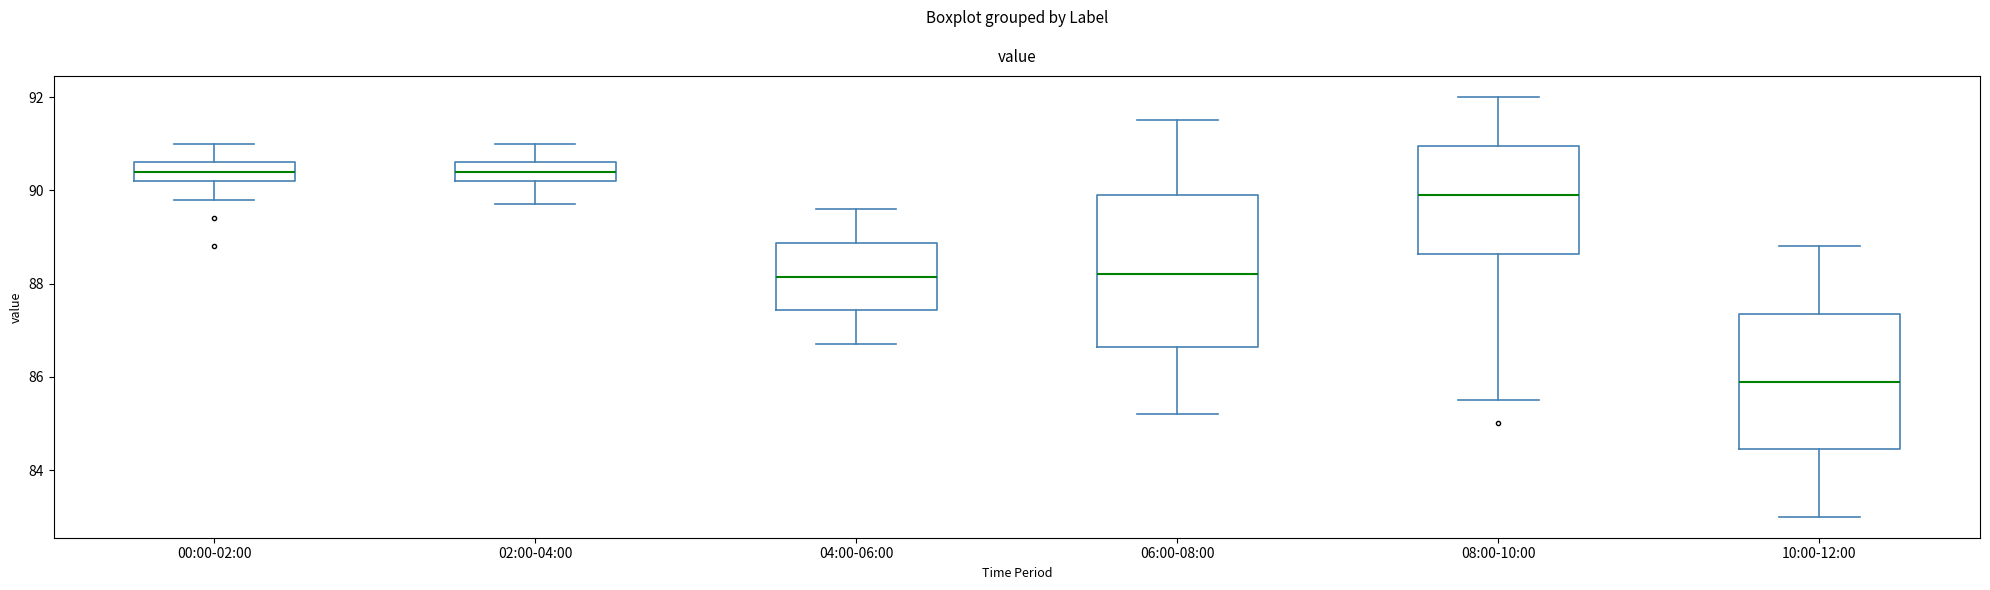

Comparing the boxes themselves (not the whiskers), which one is the tallest?

06:00-08:00